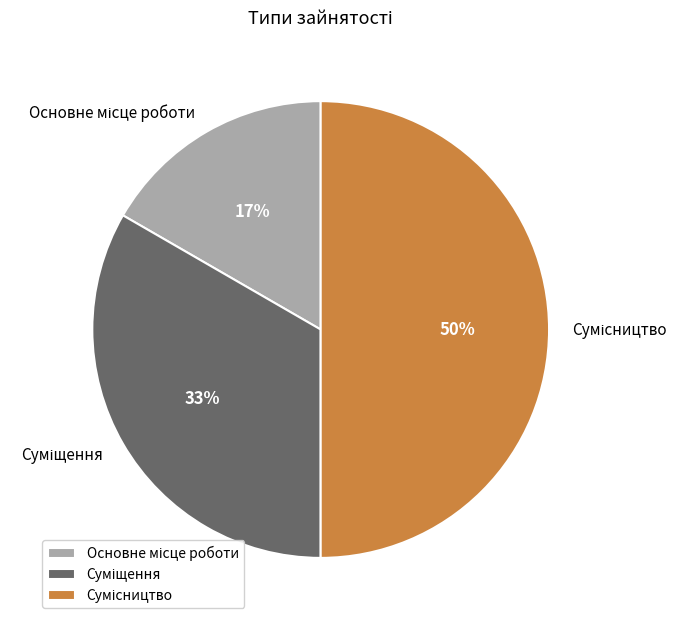

To the nearest percent, what is the average slice percentage?

33%